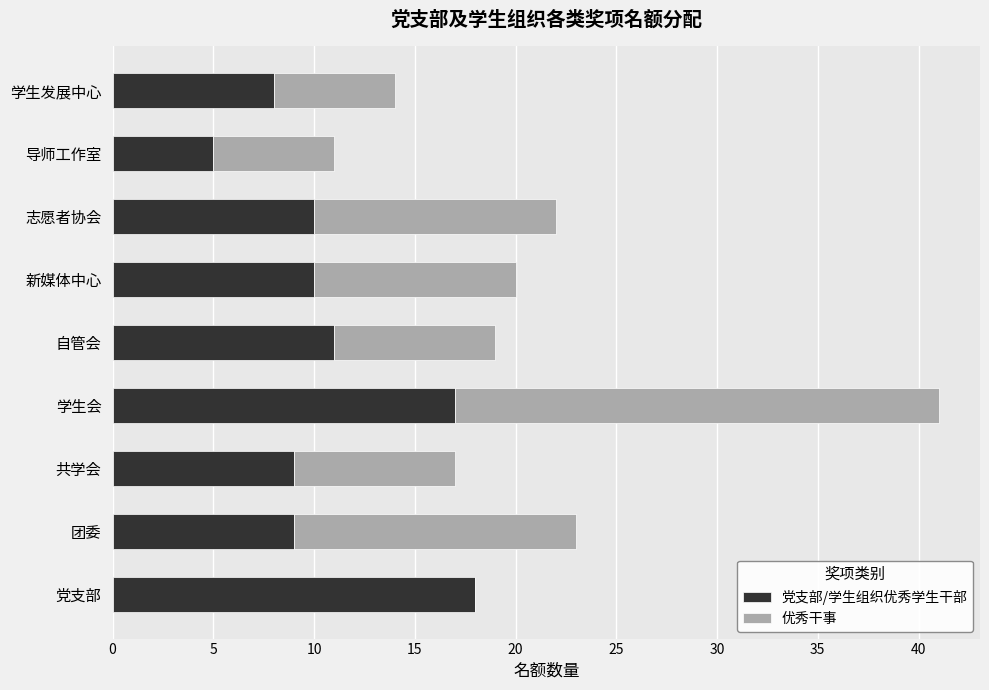

Is it true that 党支部/学生组织优秀学生干部 equals 5 at 导师工作室?

True